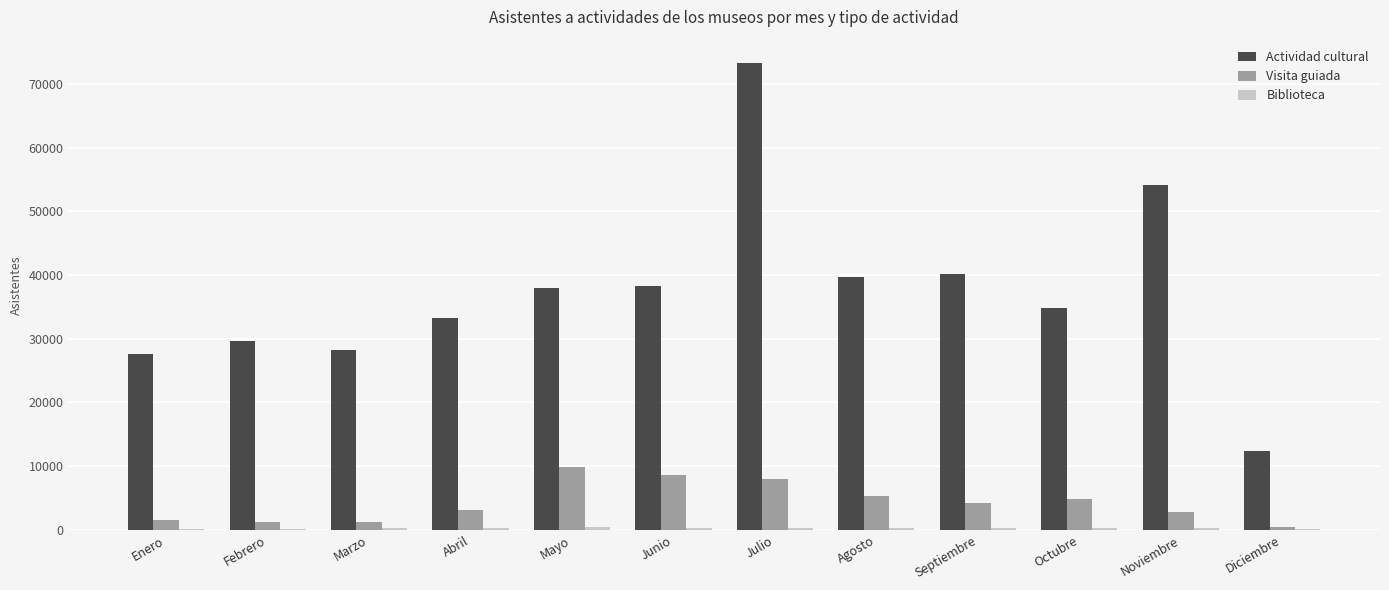

What is the maximum value shown in the chart?

73280